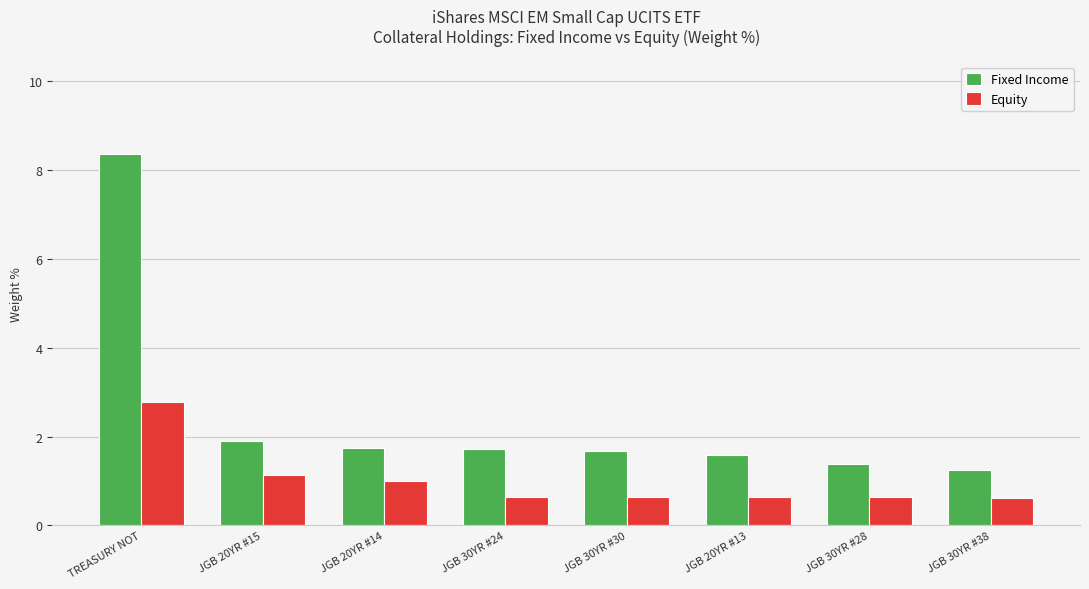

At JGB 20YR #14, list the series in order from smallest to largest.

Equity, Fixed Income